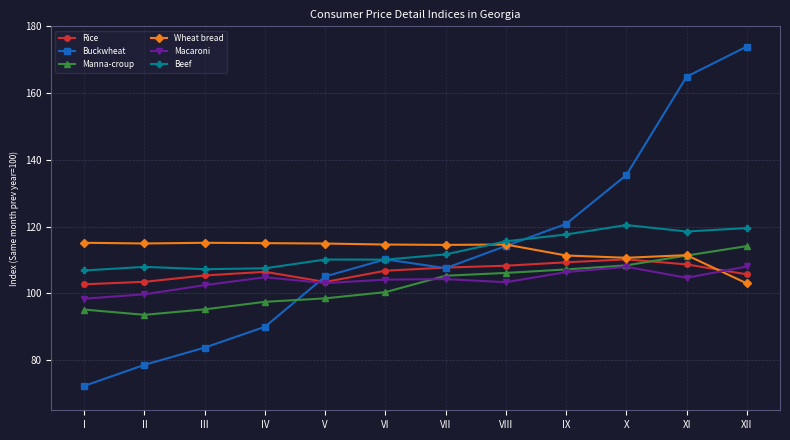

What is the difference between the highest and lowest values at IV?

25.1